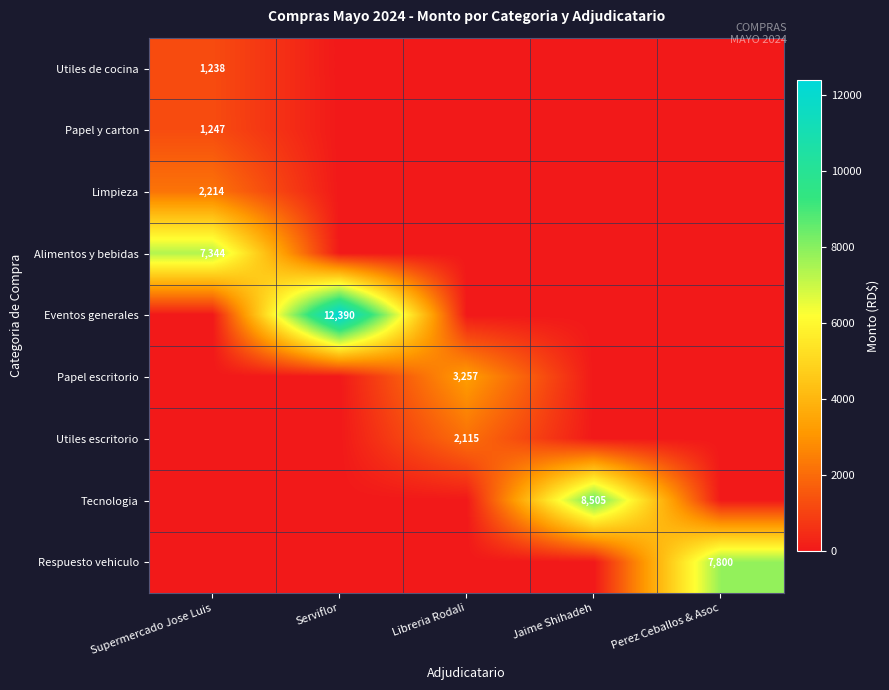

Is it true that Utiles escritorio equals 2115 at Libreria Rodali?

True